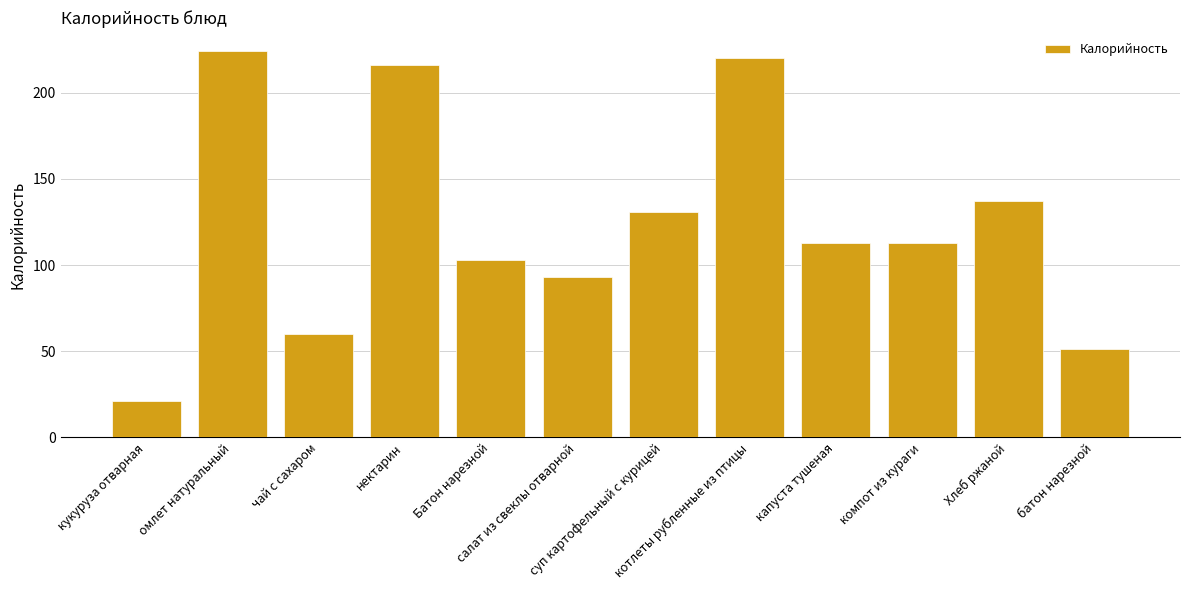

What is the difference between the maximum and second lowest values?

173